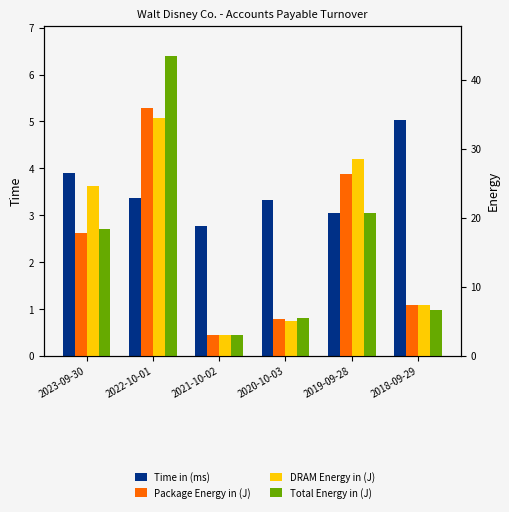

At which label does DRAM Energy in (J) first exceed 24?

2023-09-30